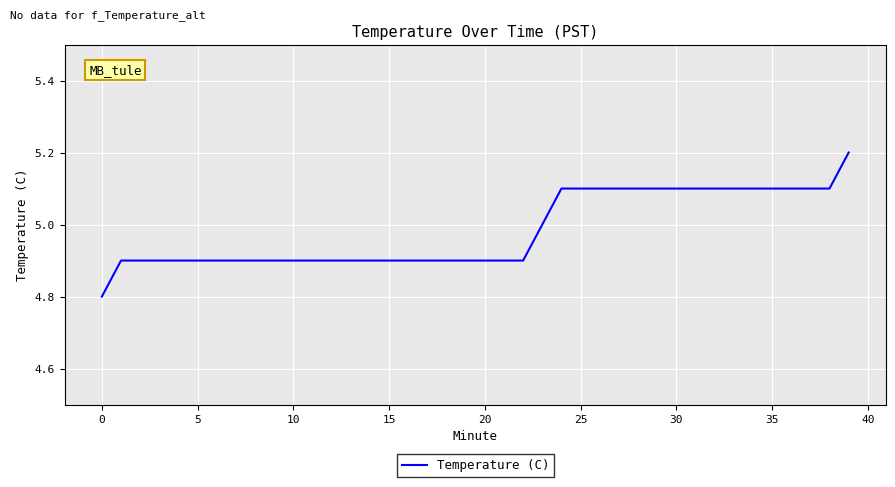

What is the difference between the maximum and minimum values?

0.4